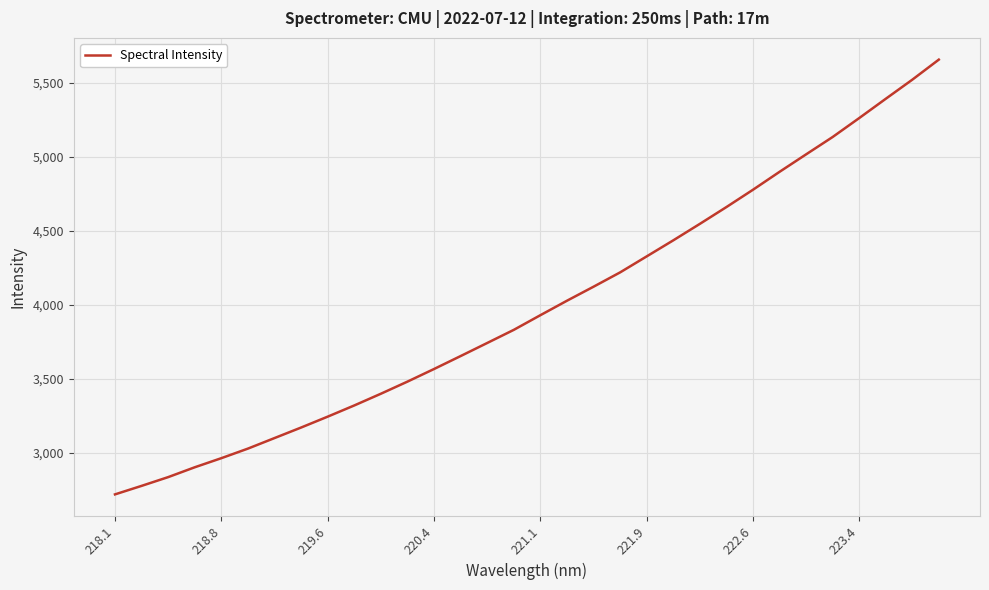

What is the minimum value shown in the chart?

2717.5